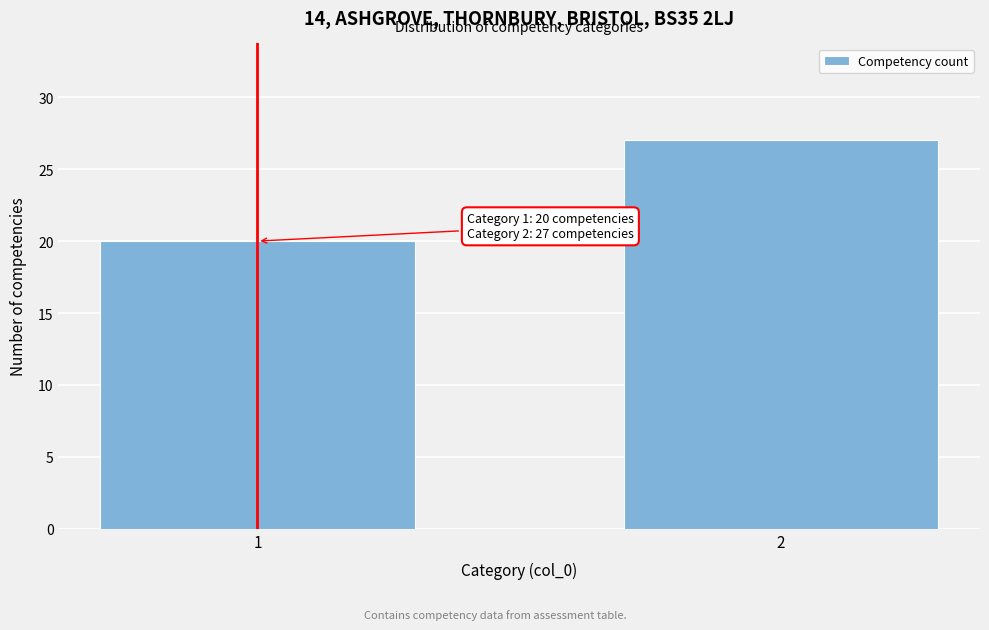

Reading left to right, what are all the values shown in this chart?

20	27